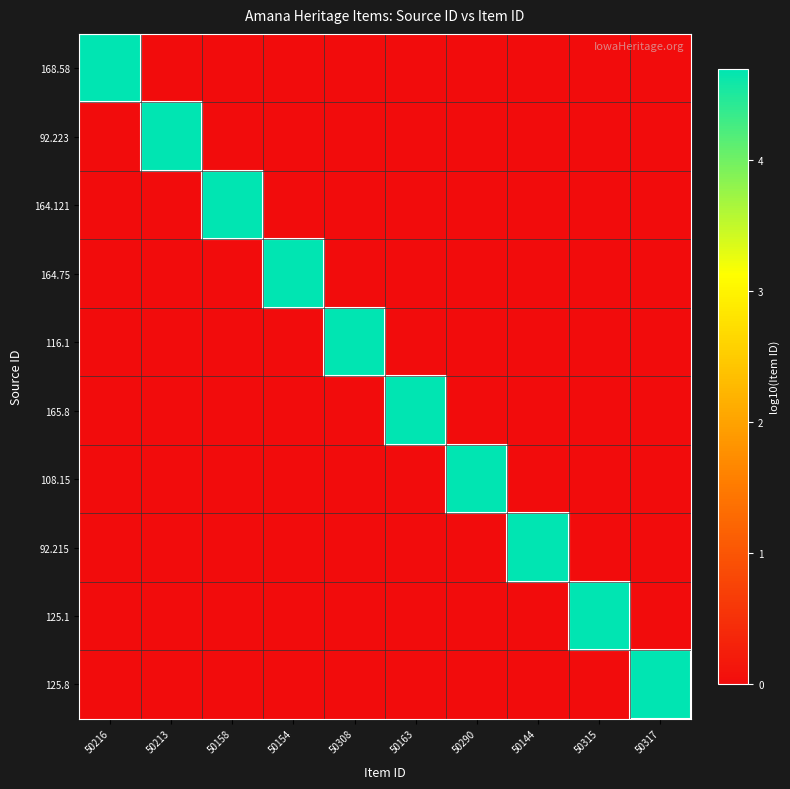

What is the total value across all series at 50290?

4.7